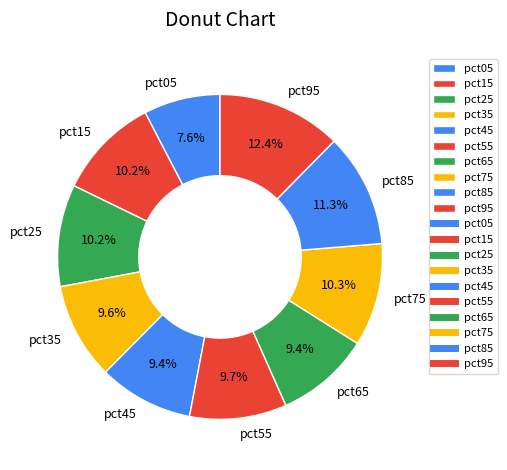

To the nearest percent, what portion does pct65 represent?

9%